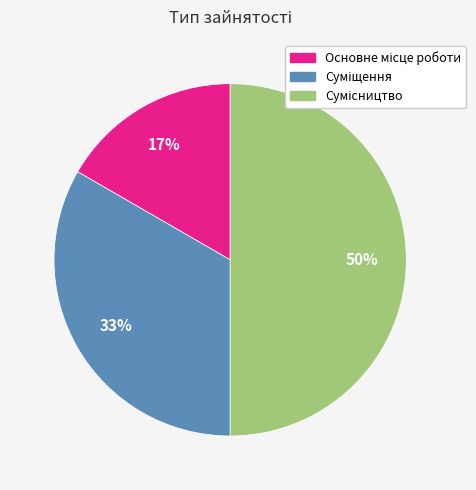

To the nearest percent, what is the difference between the largest and smallest slice percentages?

33%